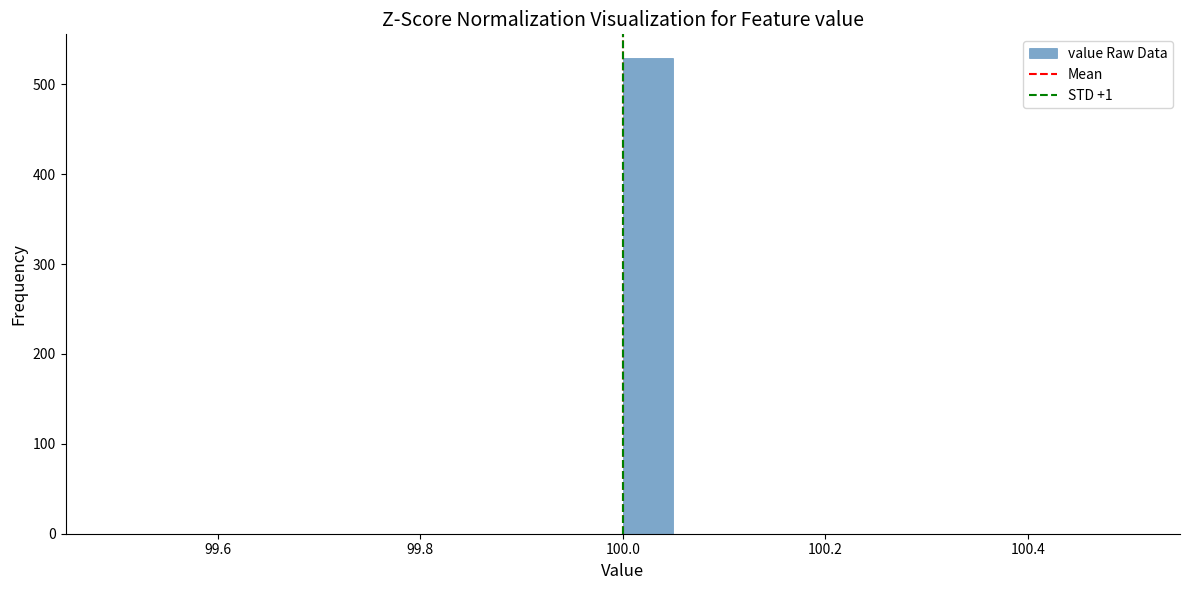

Read against the x-axis, roughly where is the centre of the tallest bar?

100.02